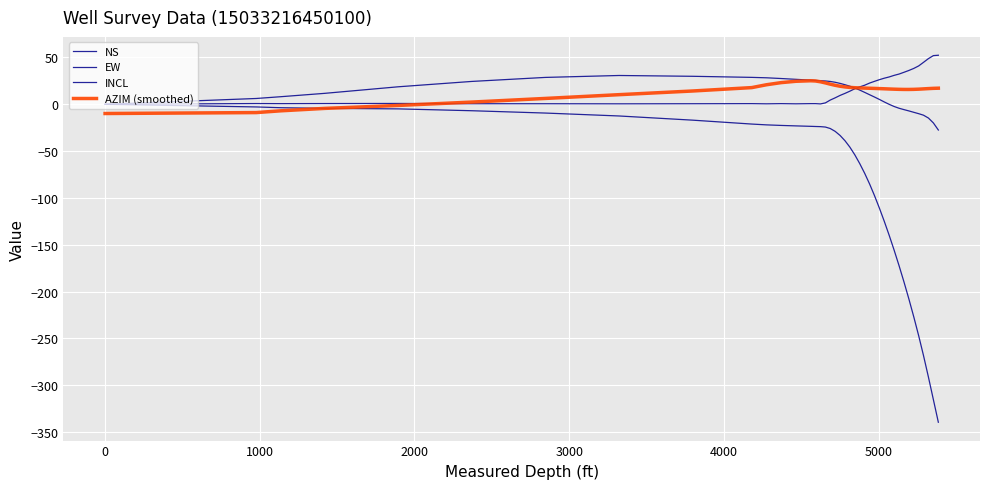

Is this an area chart (filled region under the line)?

No